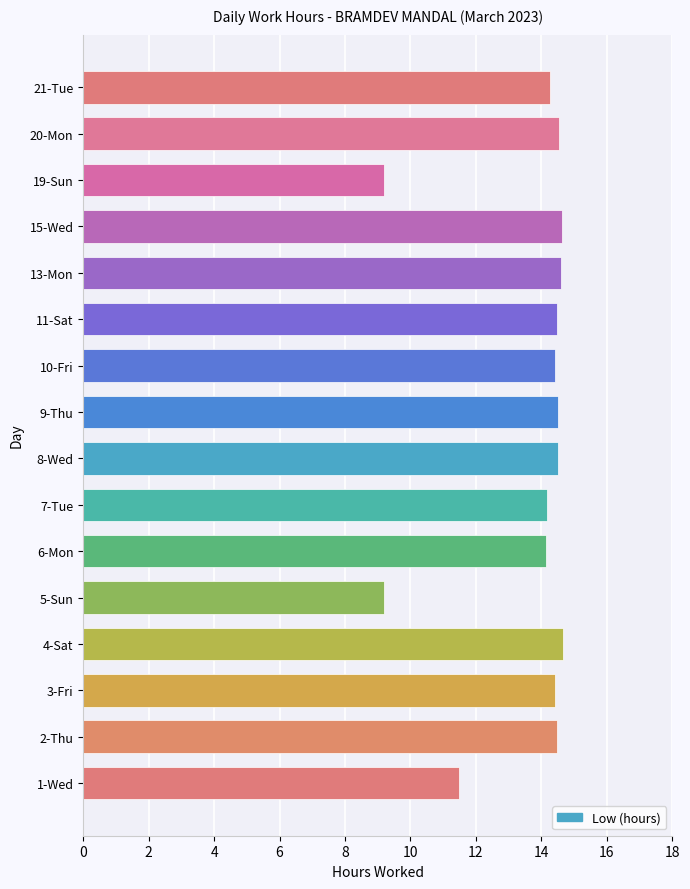

What is the greatest value displayed?

14.7